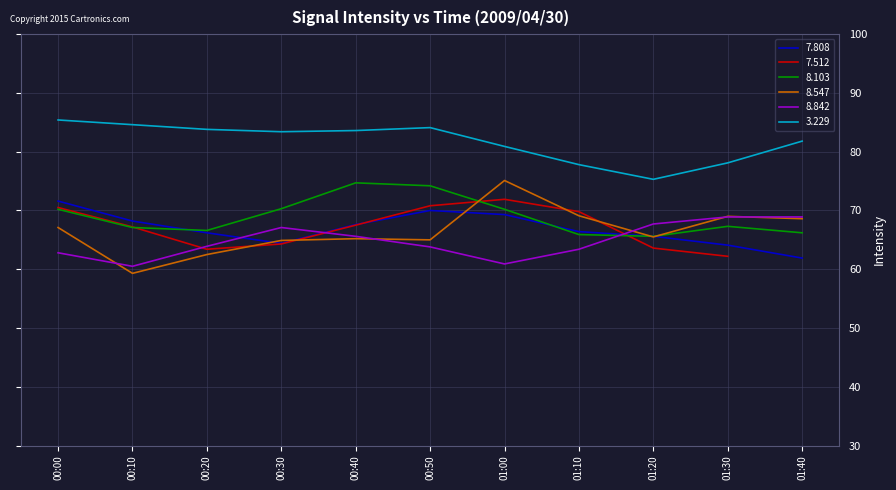

Is the value of 8.842 at 00:40 greater than the value of 7.808 at 00:10?

No